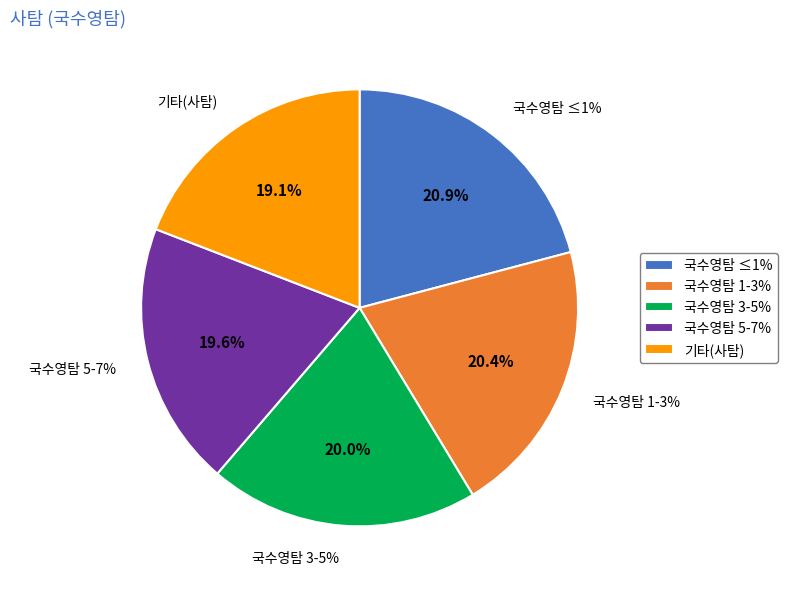

Is 2% the majority of the pie?

No